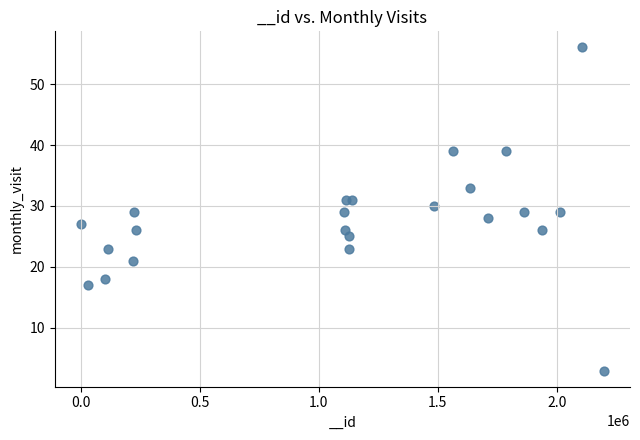

What is the range of X values (max minus min)?

2195409